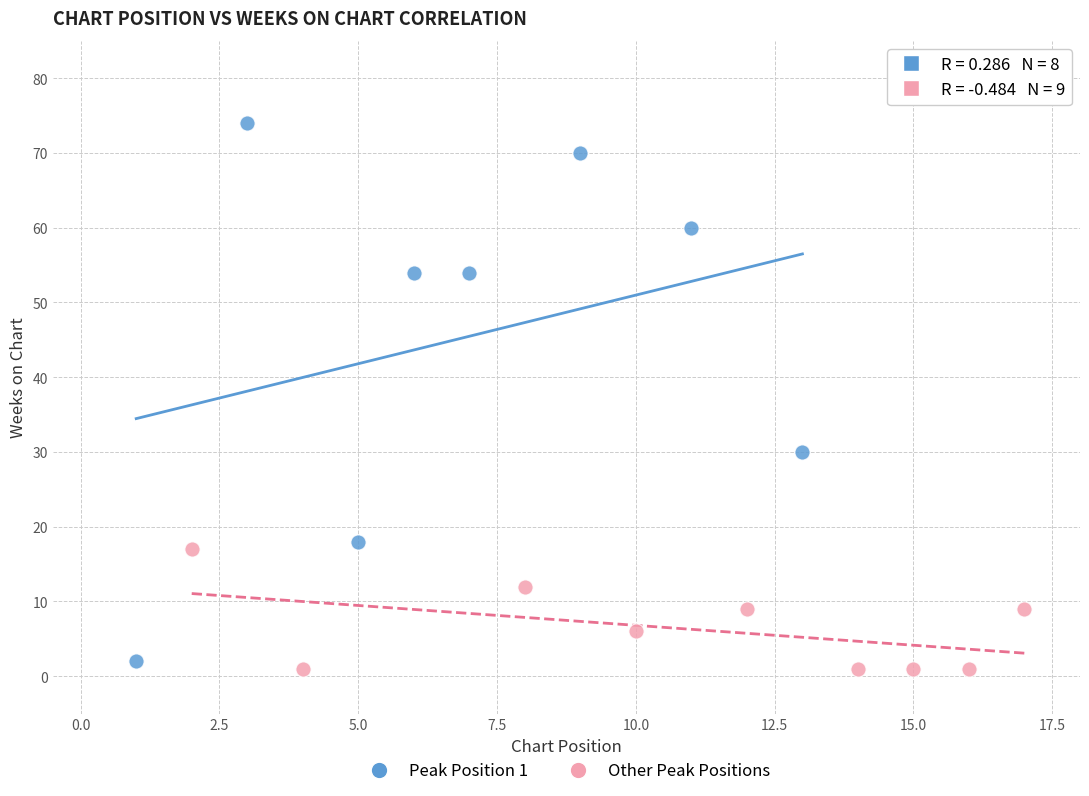

Which series reaches the maximum Y coordinate?

Peak Position 1